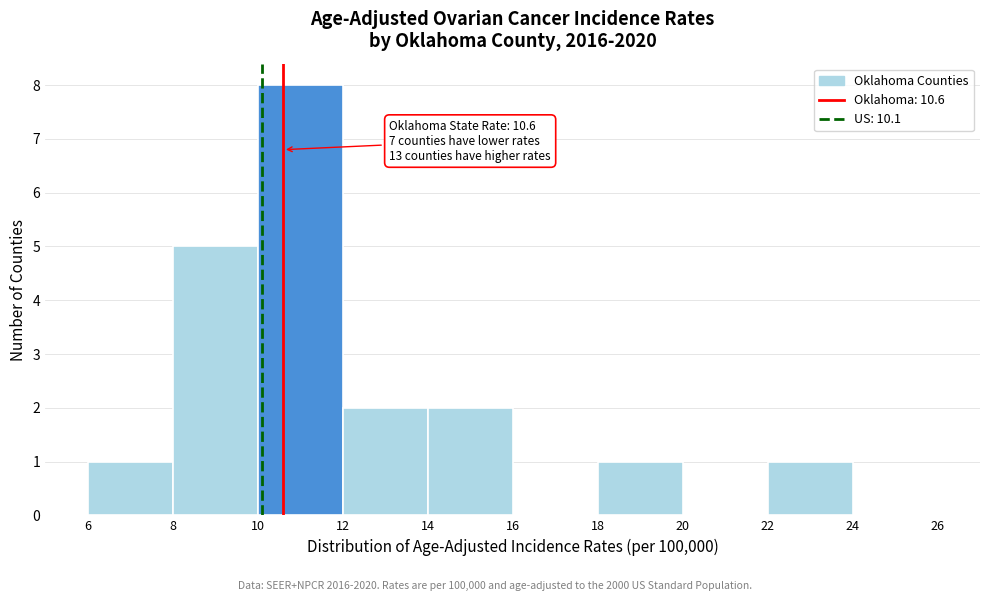

Over which range of the x-axis is the bar tallest?

10 to 12